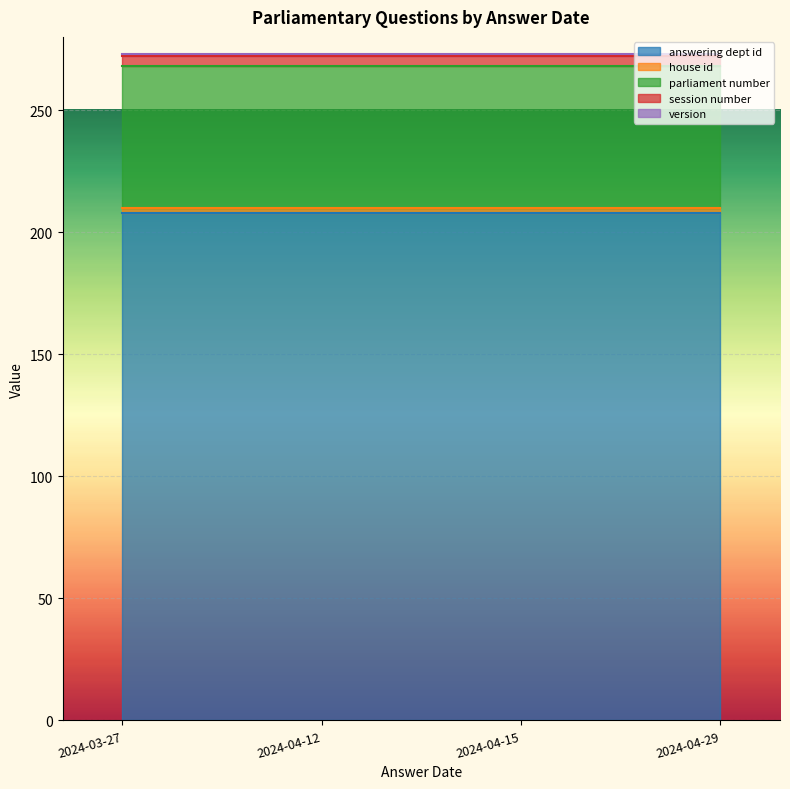

At which category is the sum across all series the highest?

2024-04-29